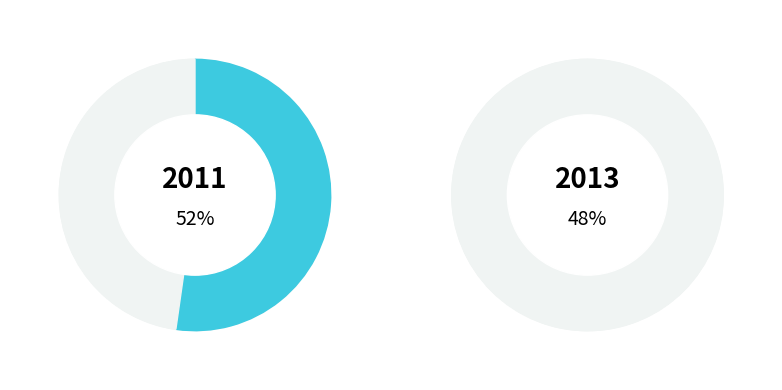

What is the ratio of the value at 2013-06-04 to the value at 2011-10-25?

0.9